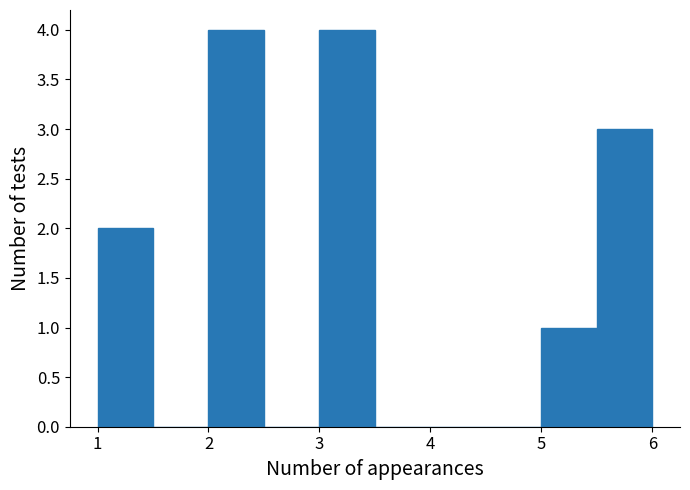

Reading left to right, list every bar in this chart as the range it spans on the x-axis followed by its height. The values are not printed on the chart, so give them approximately, as read against the axis.

1.0 to 1.5: 2
1.5 to 2.0: 0
2.0 to 2.5: 4
2.5 to 3.0: 0
3.0 to 3.5: 4
3.5 to 4.0: 0
4.0 to 4.5: 0
4.5 to 5.0: 0
5.0 to 5.5: 1
5.5 to 6.0: 3